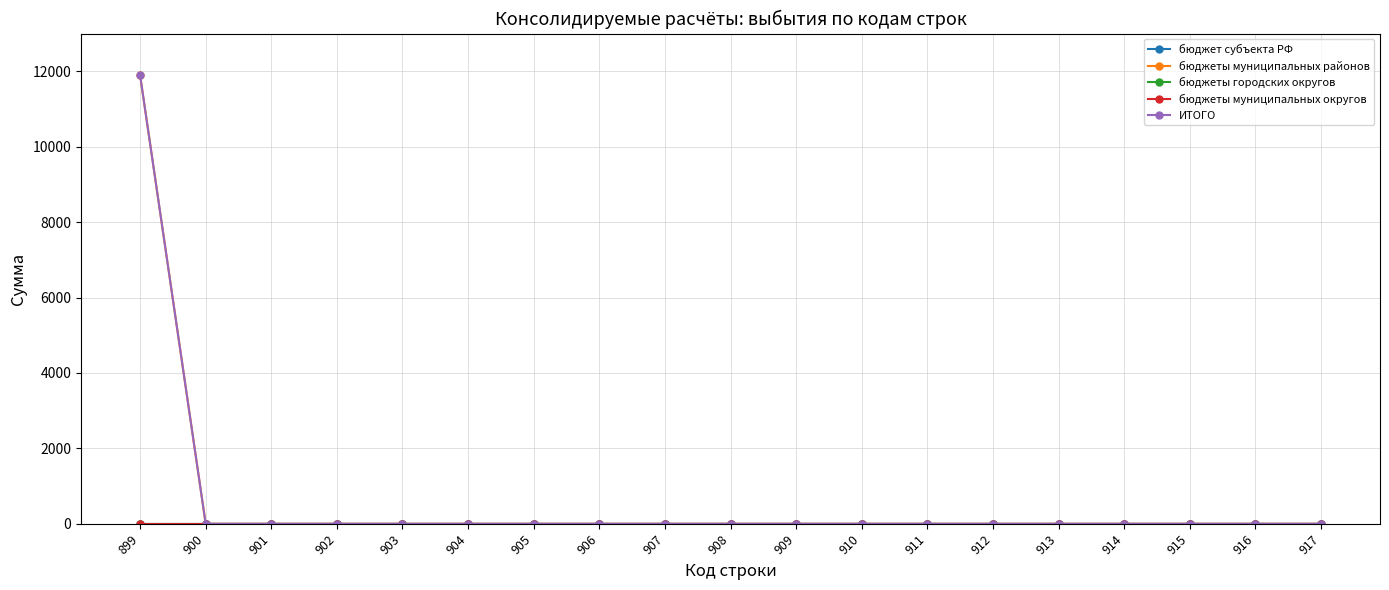

True or false: бюджет субъекта РФ has a value of 0 at 906.

True